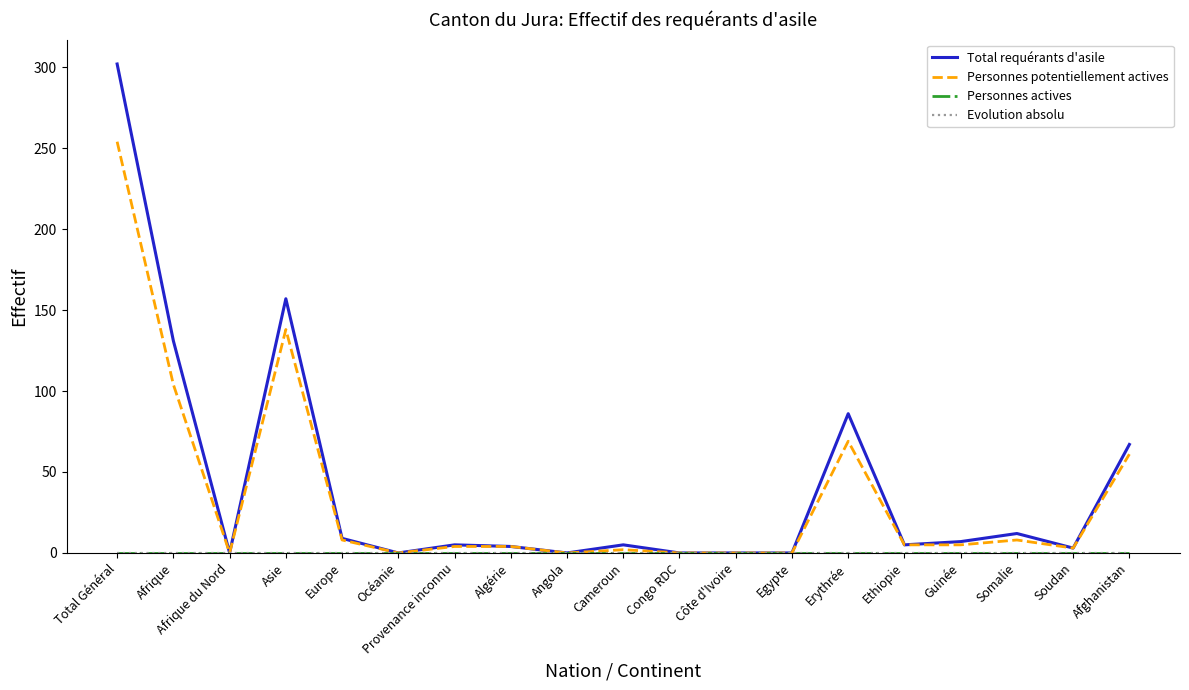

True or false: Evolution absolu has more than 2 points higher than both neighbors.

False